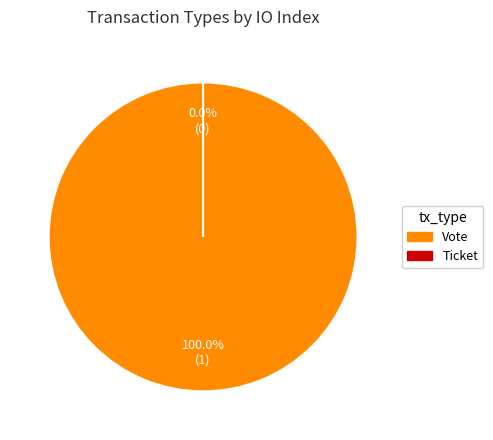

To the nearest percent, what is the combined percentage of Ticket and Vote?

100%